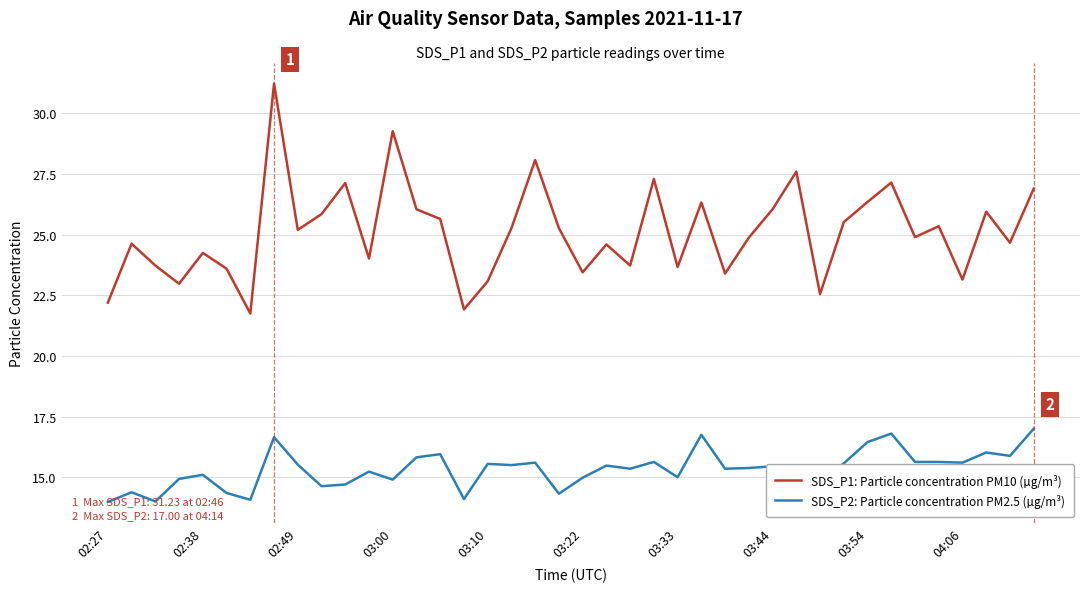

List the series in order of their overall mean, highest first.

SDS_P1: Particle concentration PM10 (µg/m³), SDS_P2: Particle concentration PM2.5 (µg/m³)